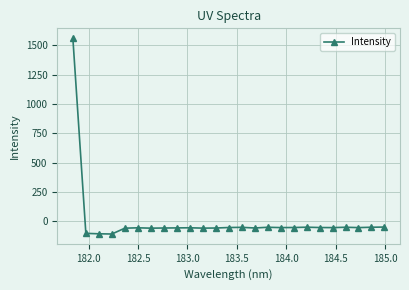

What is the difference between the maximum and minimum values?

1669.0